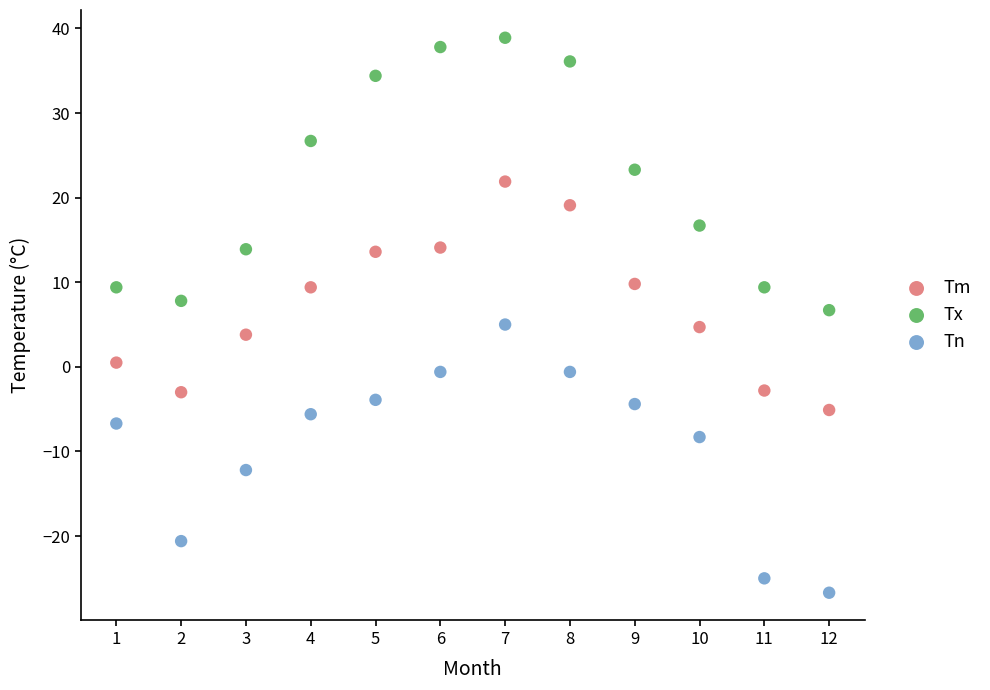

Across all data points, what is the range of Y values (max minus min)?

65.6